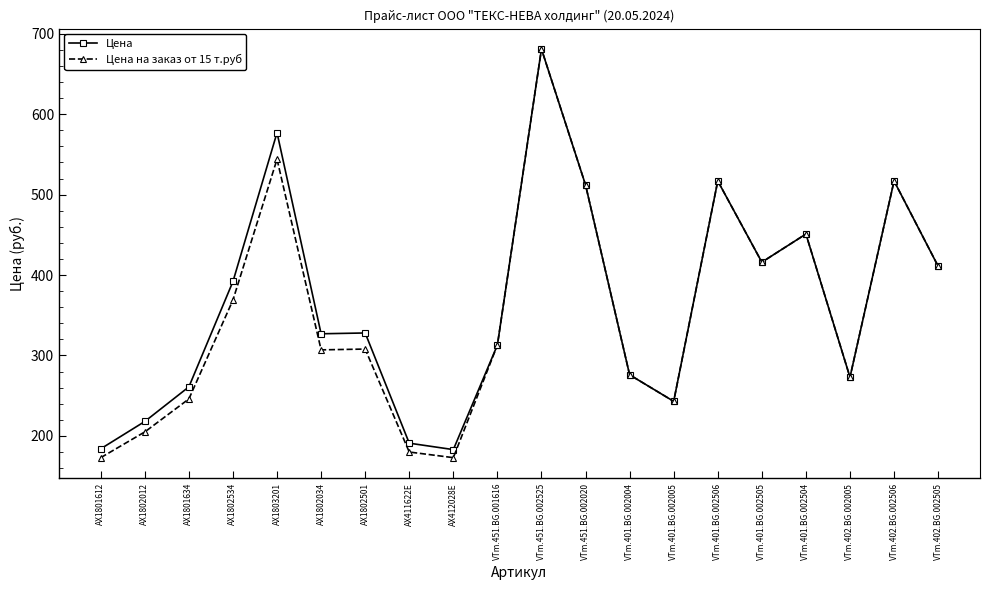

Where is the first local maximum for Цена?

AX1803201